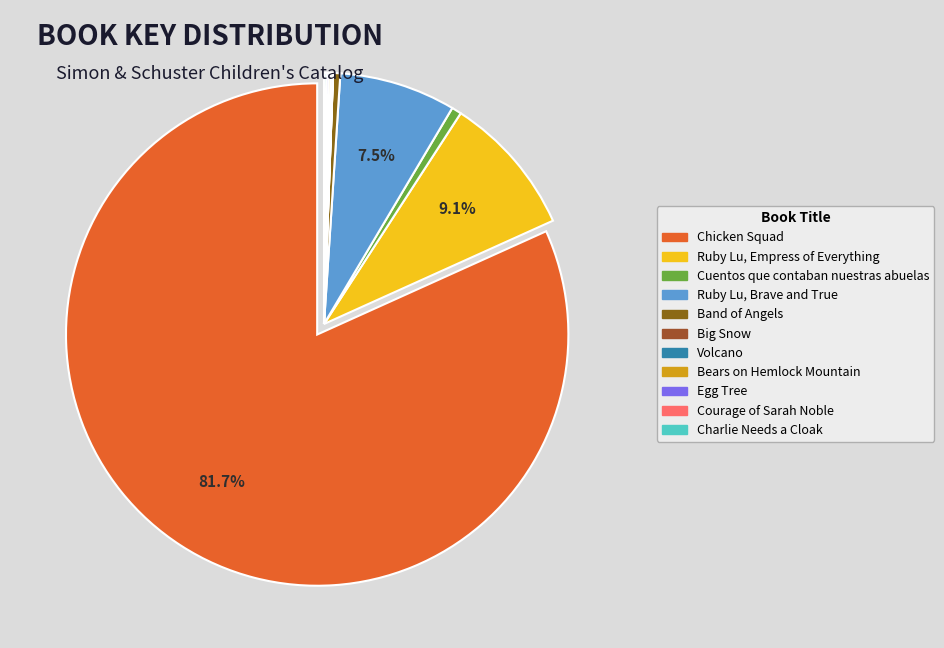

The Big Snow slice represents 0% of the pie. True or false?

True